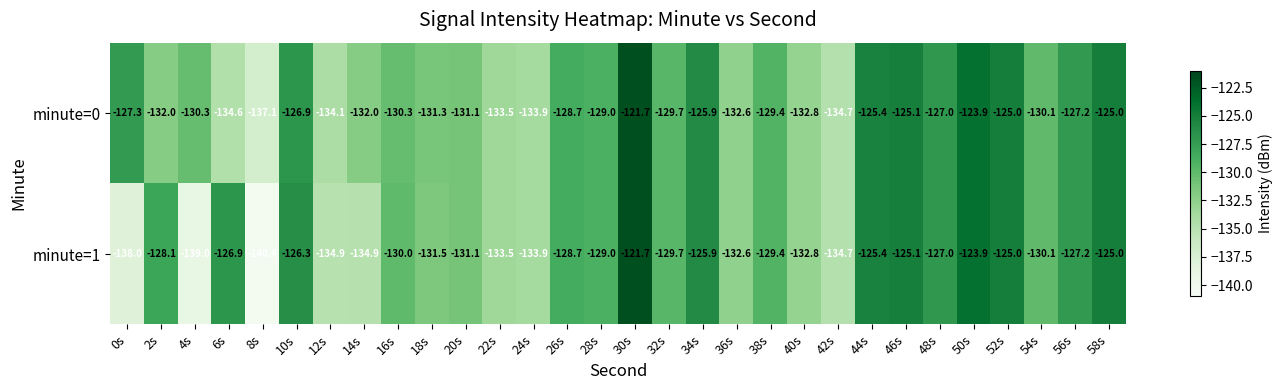

At which label is minute=1 closest to -131?

20s